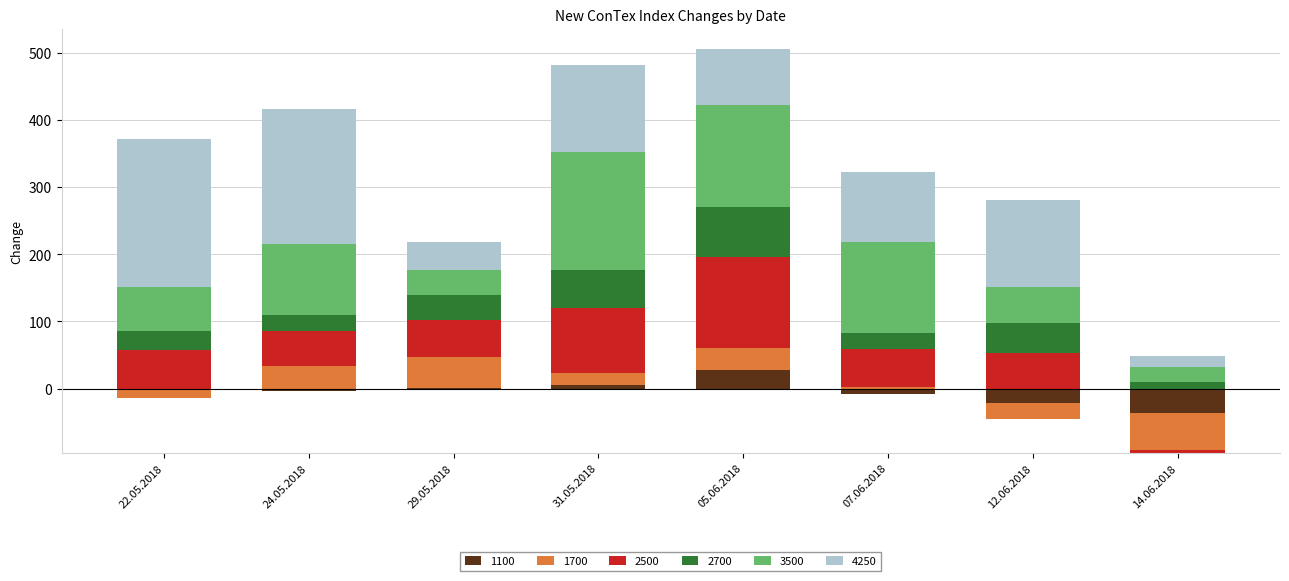

What is the label of the 1st bar from the right?

14.06.2018